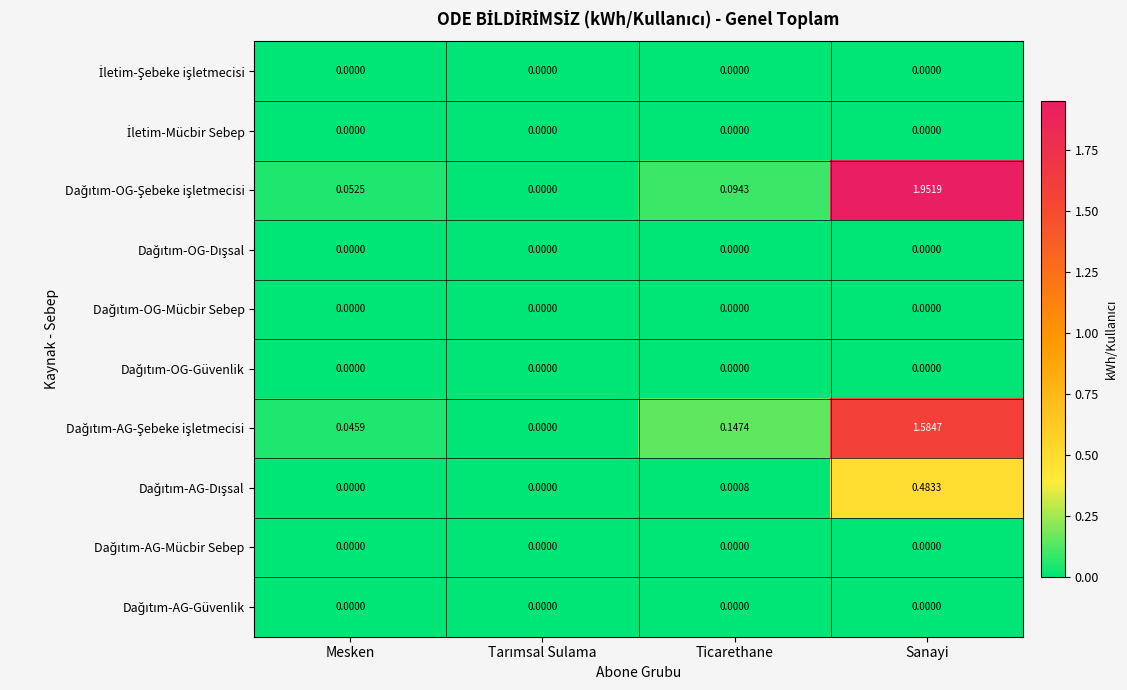

At which category is the sum across all series the highest?

Sanayi